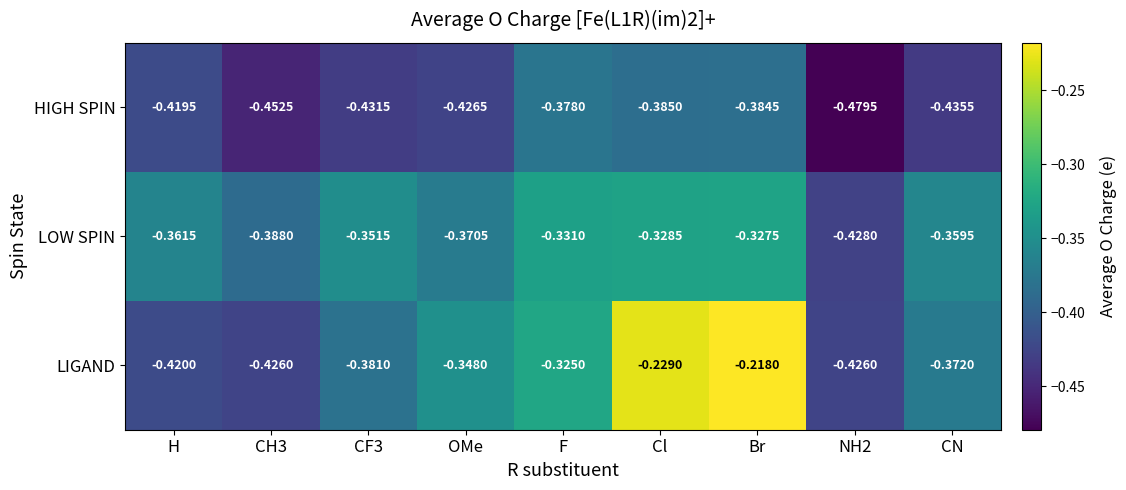

Which label corresponds to the largest value in the chart?

Br